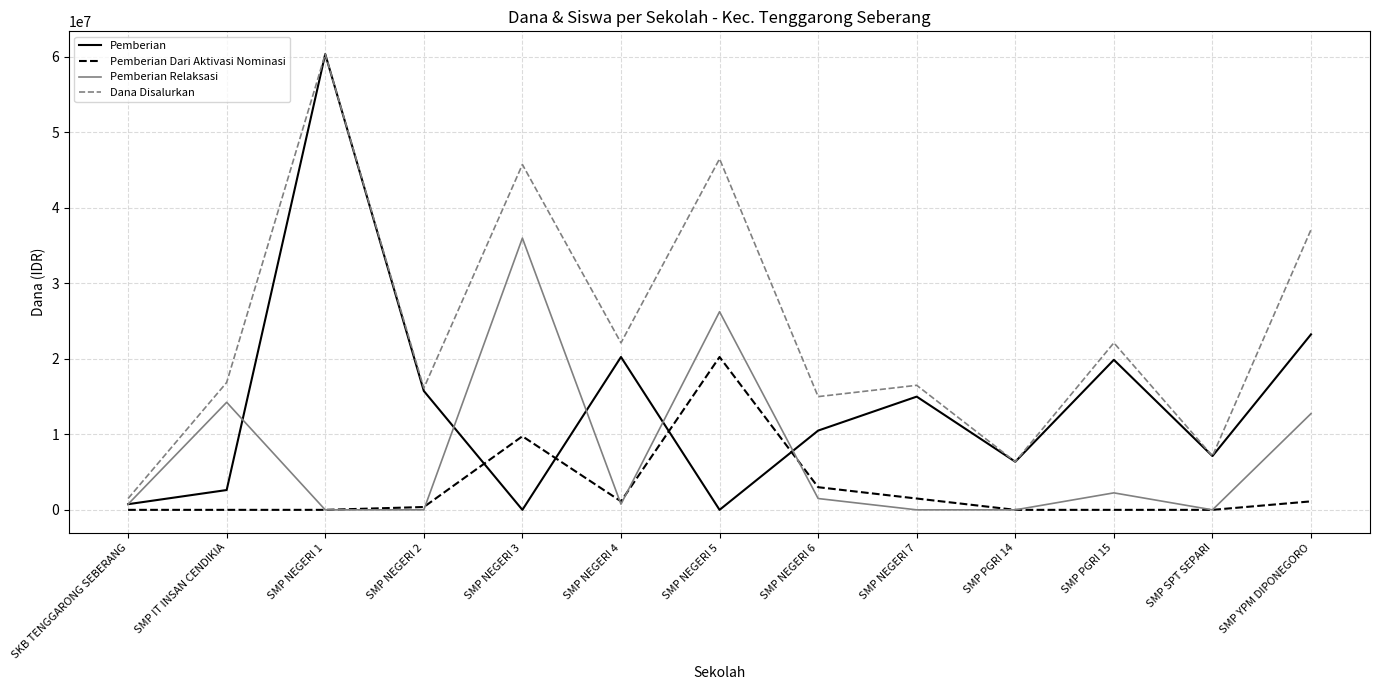

Which series changed the most between SMP NEGERI 2 and SMP NEGERI 5?

Dana Disalurkan